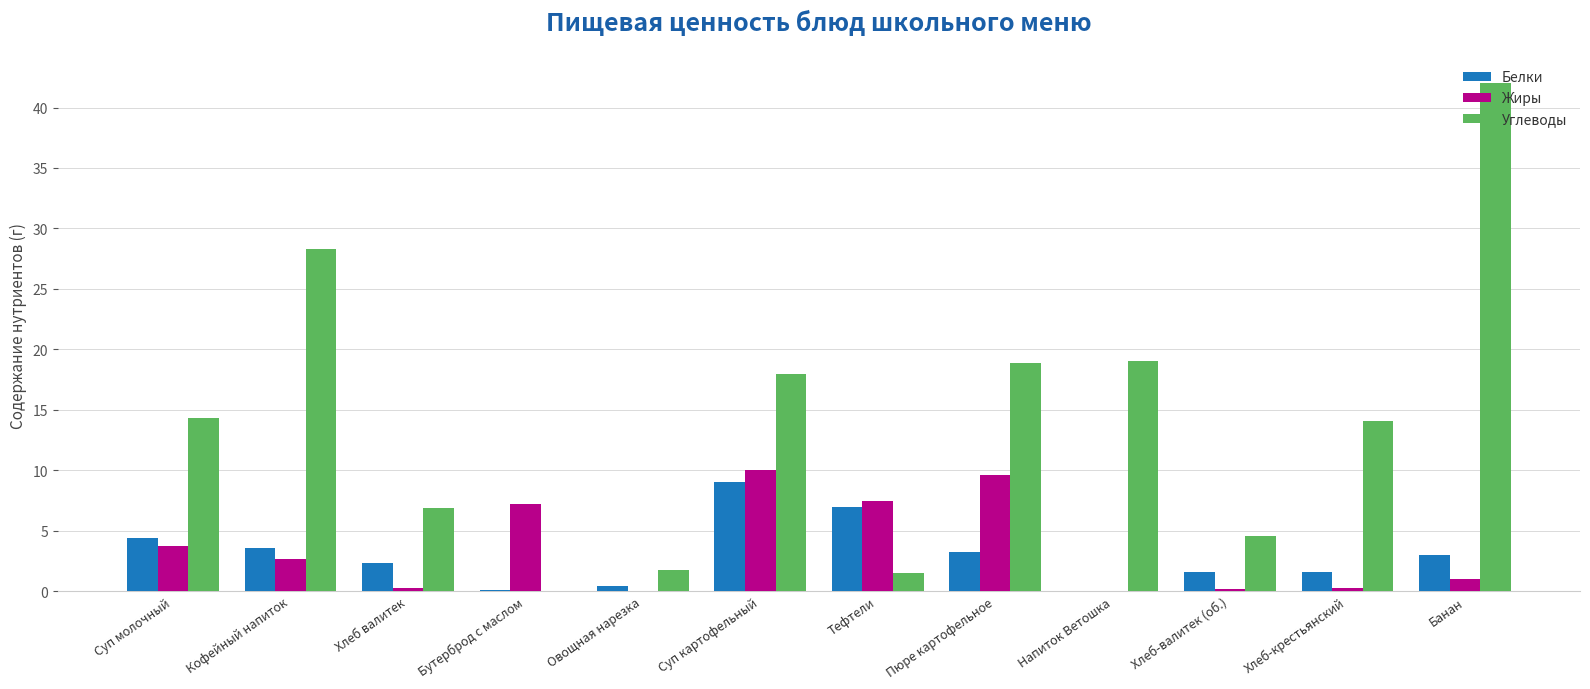

Which series has the largest total across all categories?

Углеводы